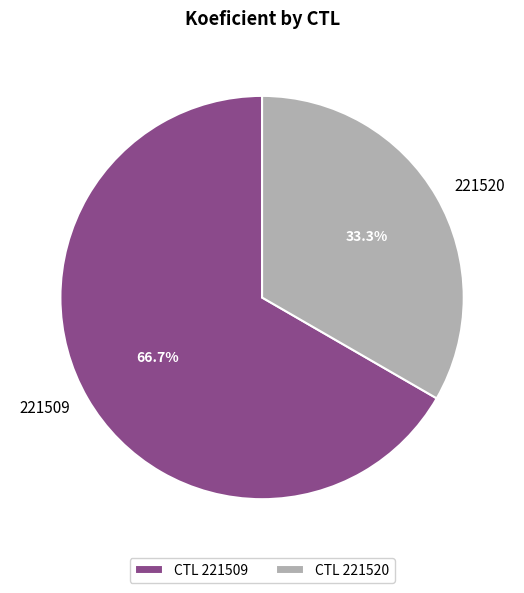

What percentage do 221520 and 221509 together represent?

100.0%